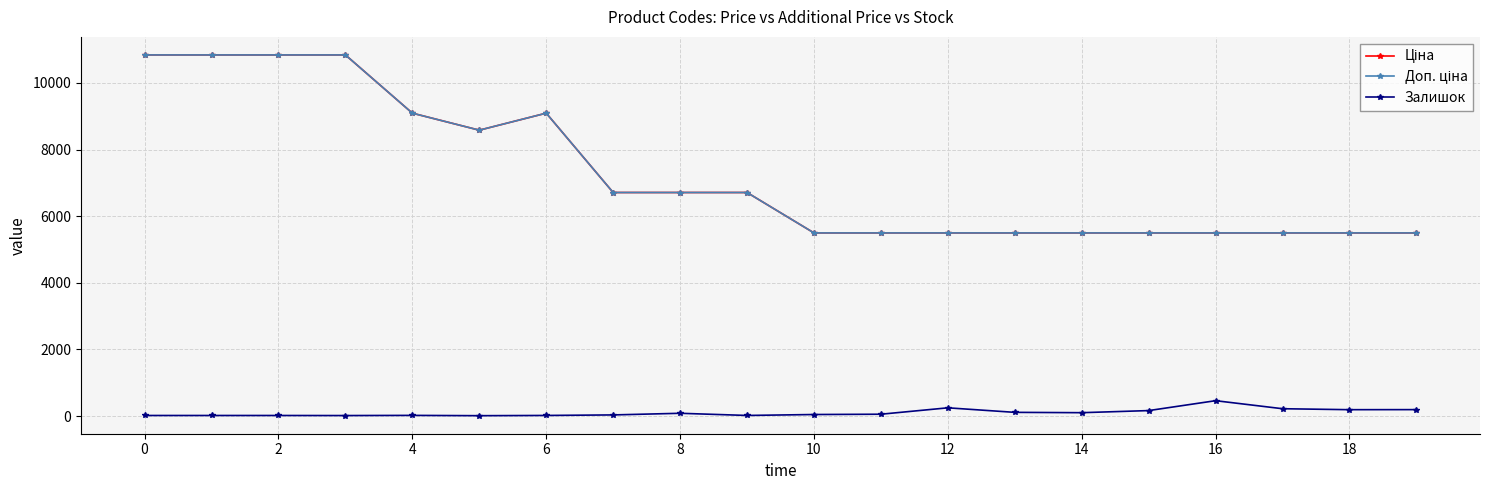

List the series in order of their peak value, highest first.

Ціна, Доп. ціна, Залишок